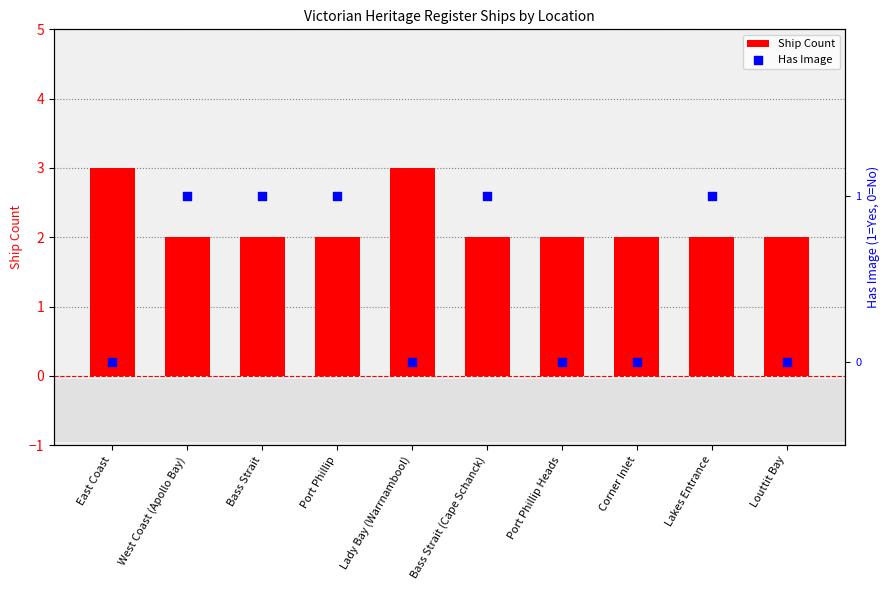

At how many categories does at least one series exceed 2?

2